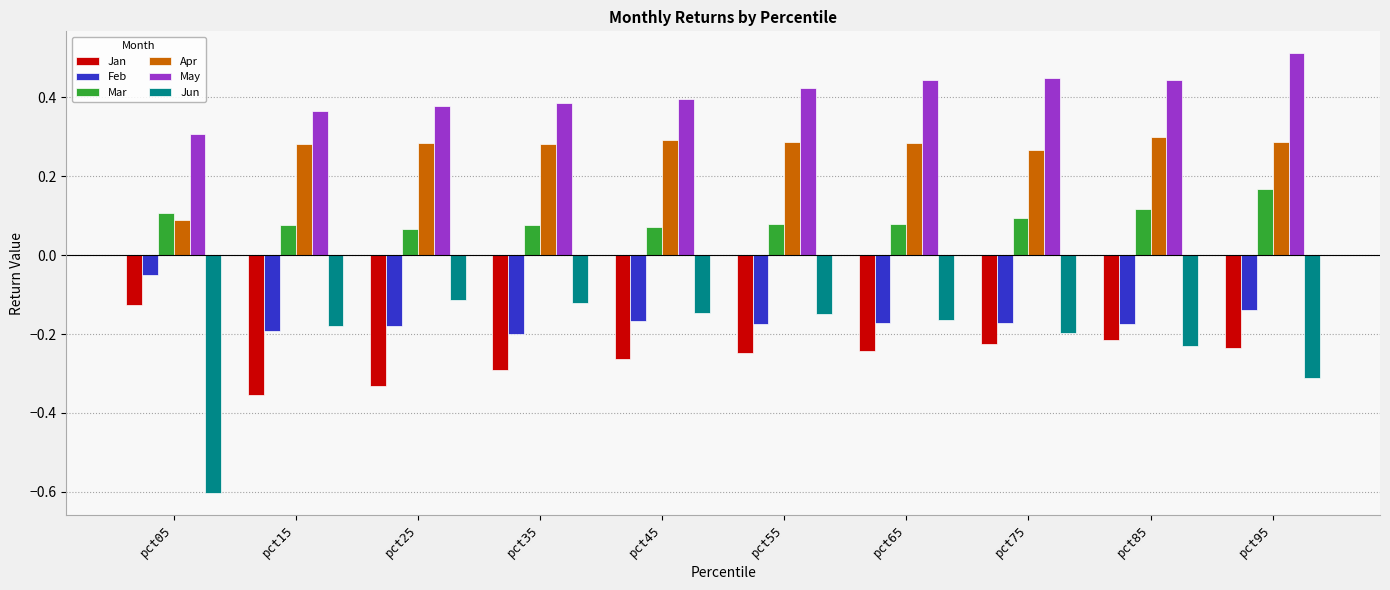

How many bars are there in total?

60